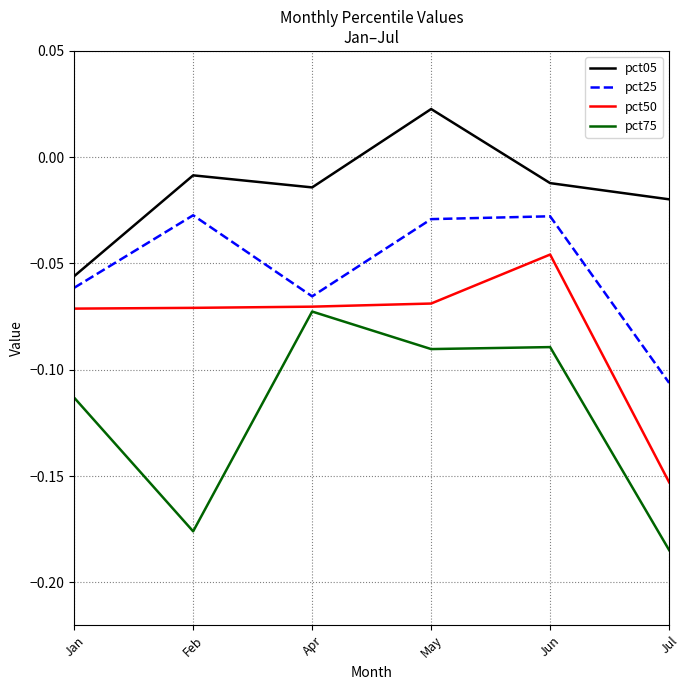

At which category is the sum across all series the highest?

May